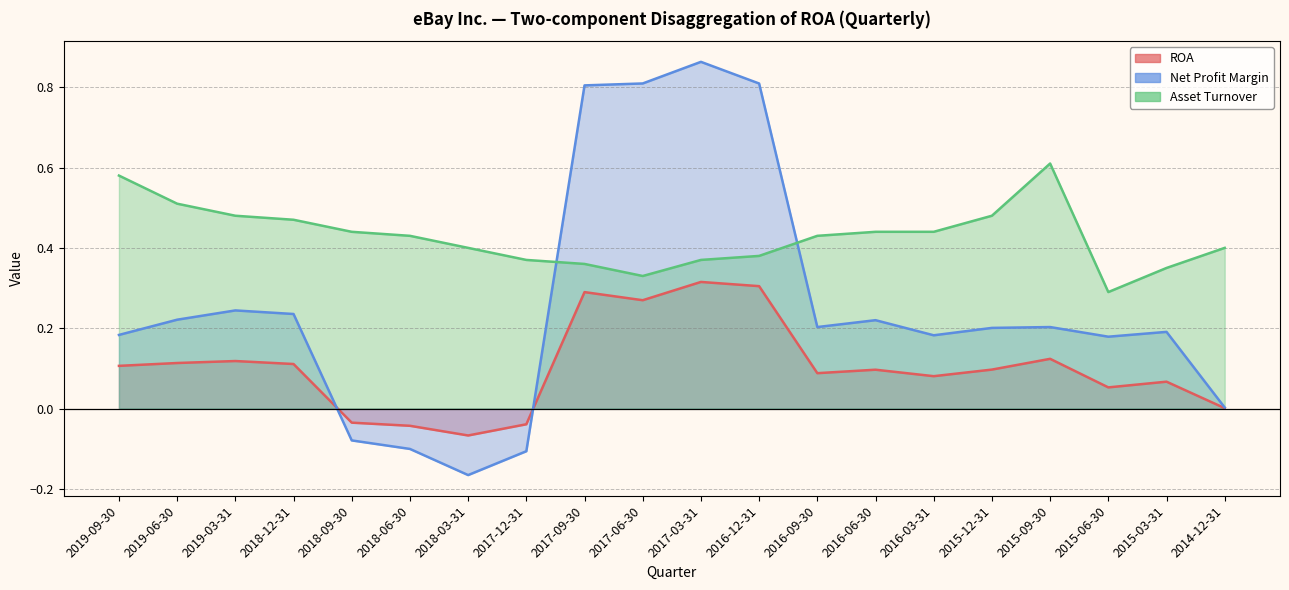

How many intersections are there between ROA and Net Profit Margin?

2